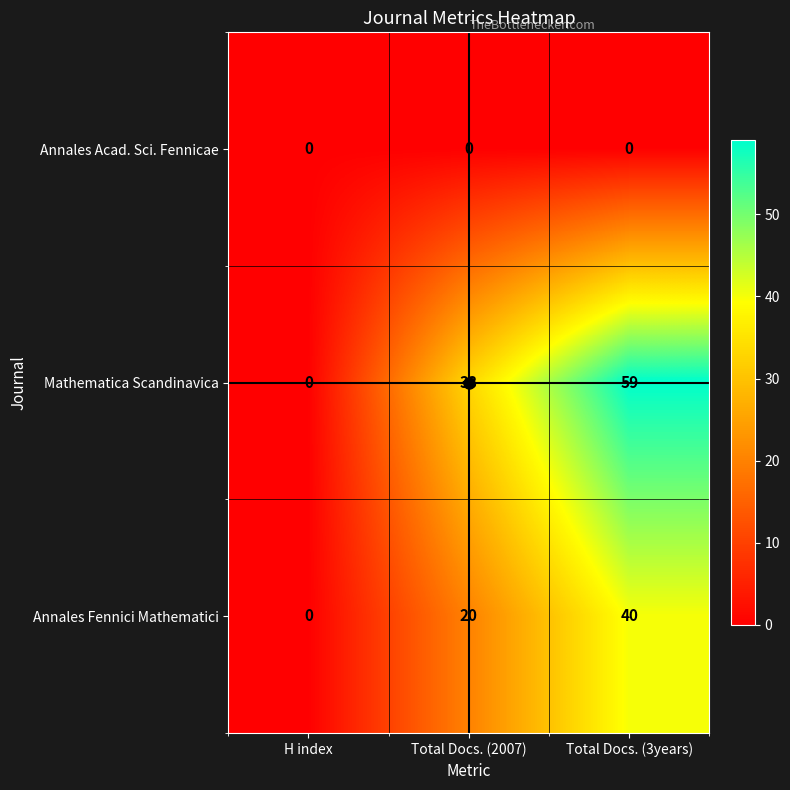

List the series in order of their peak value, highest first.

Mathematica Scandinavica, Annales Fennici Mathematici, Annales Acad. Sci. Fennicae